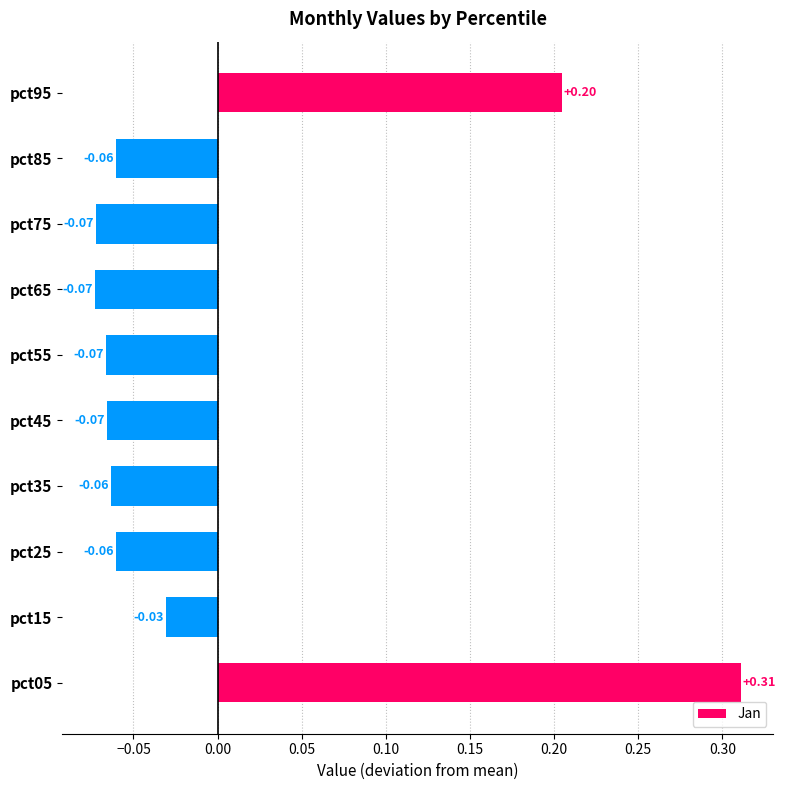

Which has a higher value, pct35 or pct55?

pct35